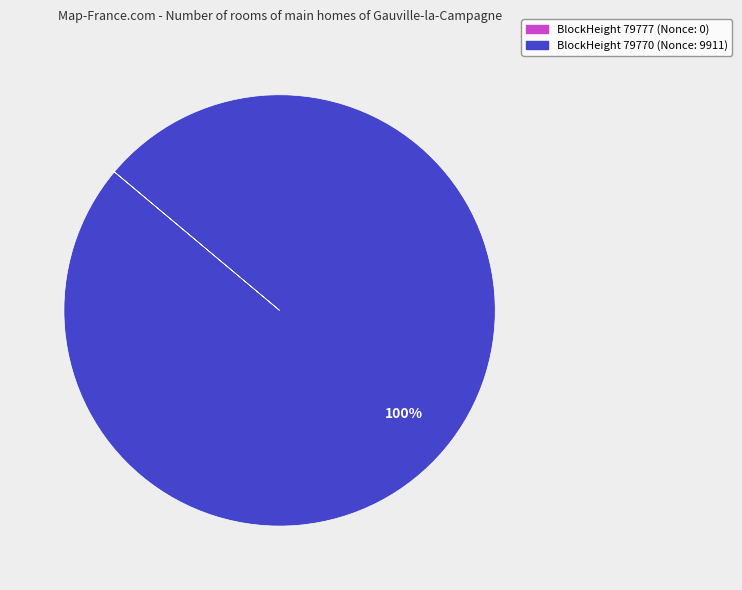

Is there any slice that represents more than half of the pie?

Yes